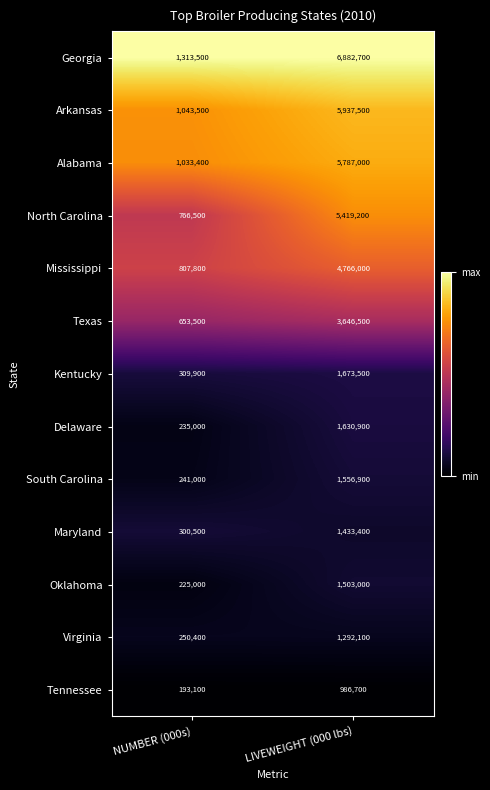

Which series has the largest range (max minus min)?

Georgia